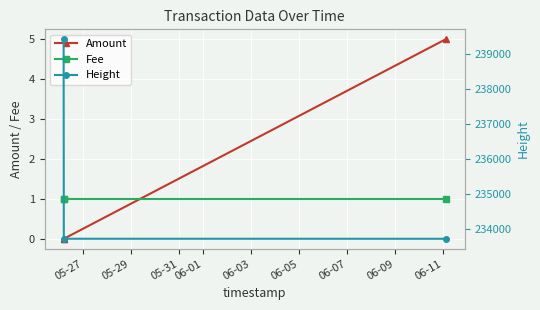

What is the highest value of the Amount series?

5